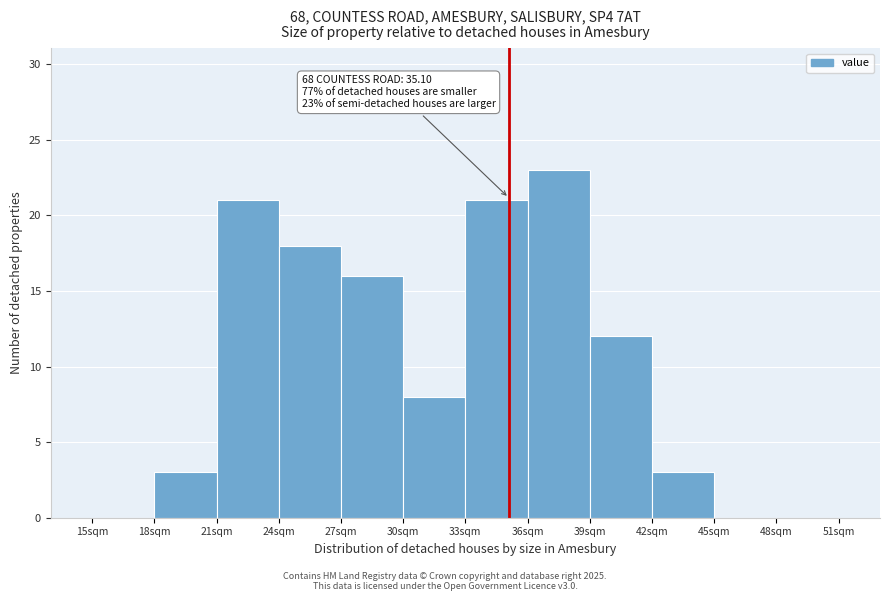

Over which range of the x-axis is the bar tallest?

36 to 39